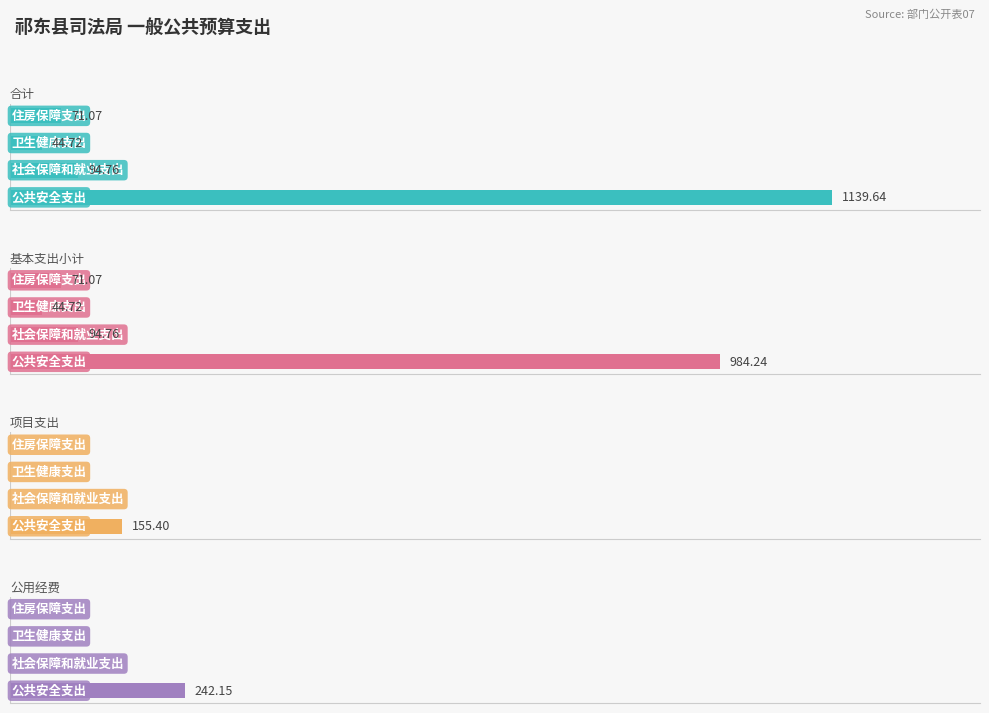

What is the maximum value for 公用经费?

242.2